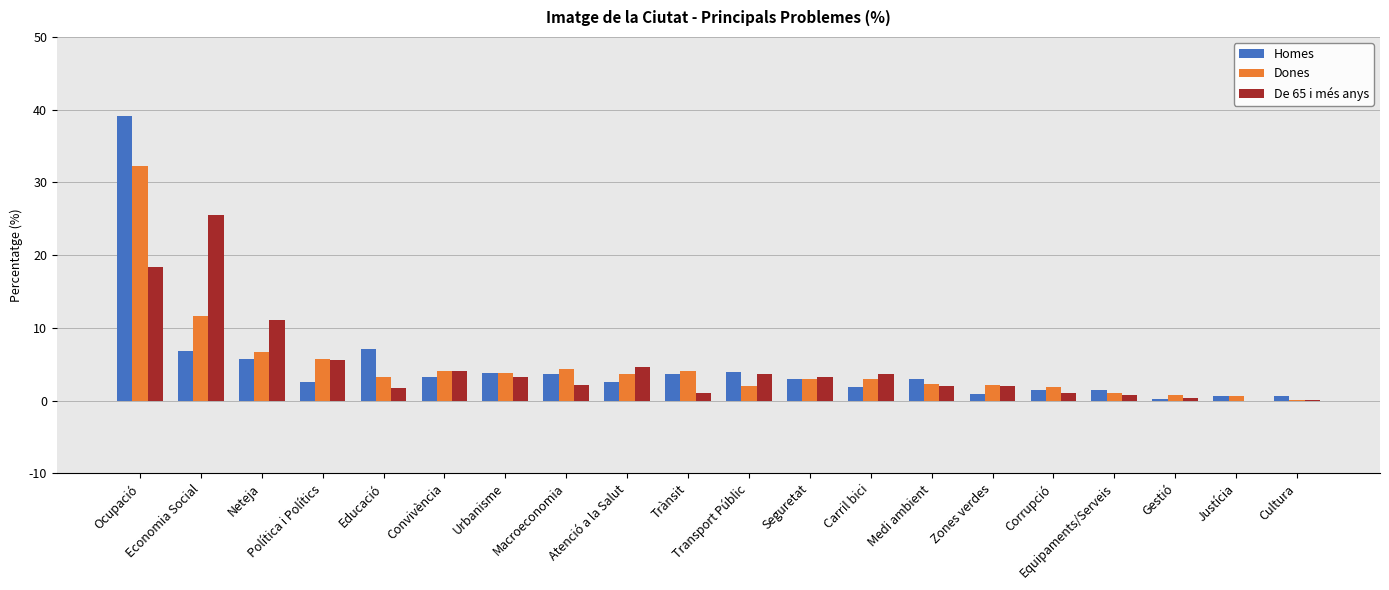

What is the sum of all Dones values?

96.0